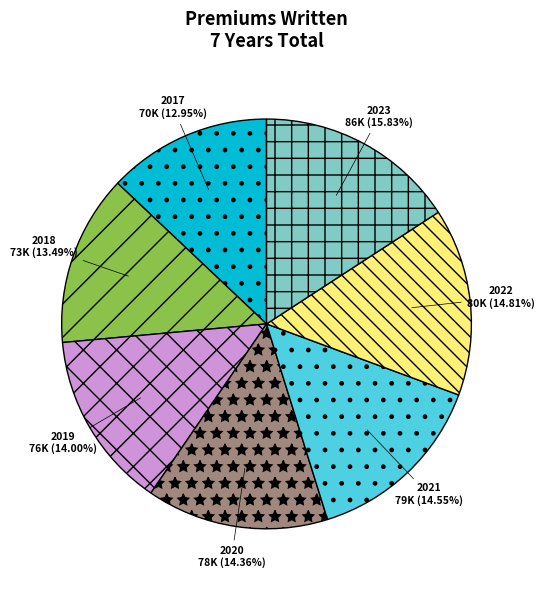

True or false: 2019 accounts for 5% of the total.

False